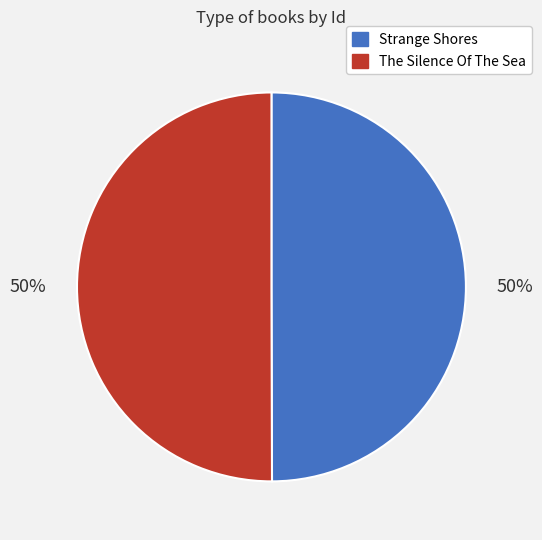

Combined, do The Silence Of The Sea and Strange Shores account for over 50%?

Yes